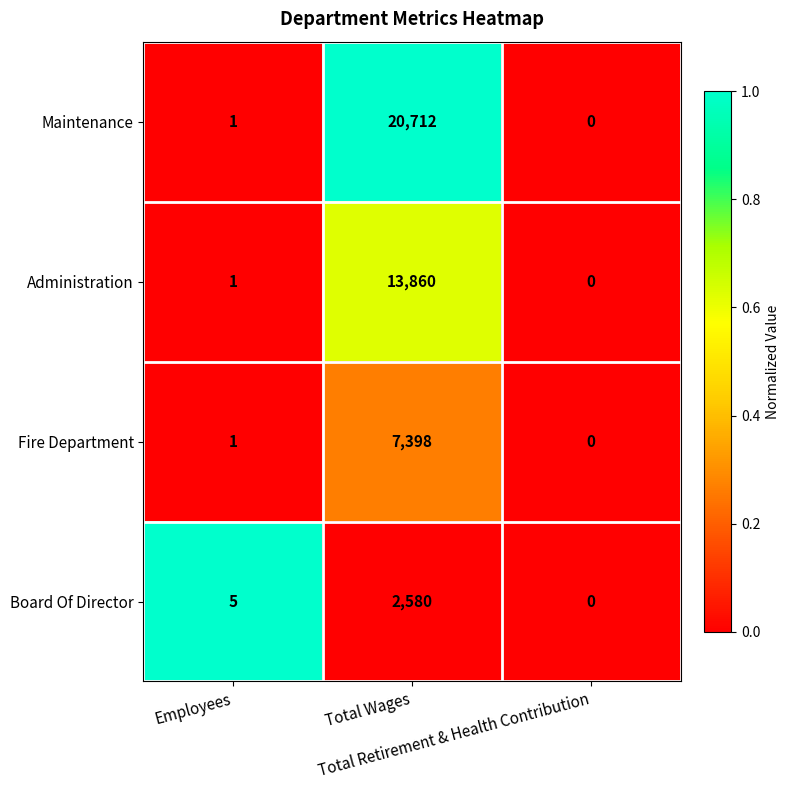

List the series in order of their overall mean, highest first.

Maintenance, Administration, Fire Department, Board Of Director